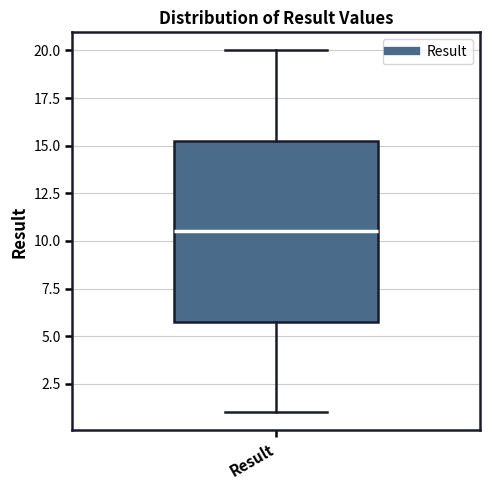

Read this box plot against the y-axis: the position of the median line, the range covered by the box, and the ends of both whiskers. The values are not printed on the chart, so give them approximately, as read against the axis.

median 10.5, box 6.0 to 15.5, whiskers 1.0 to 20.0